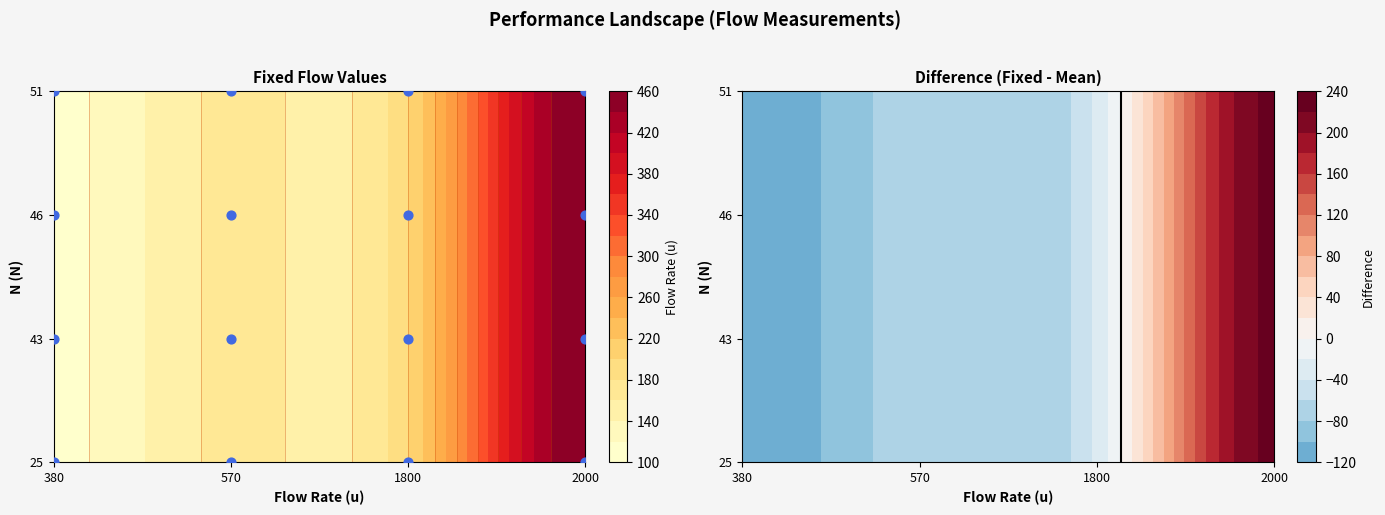

Is it true that 46 equals 720 at 3?

False